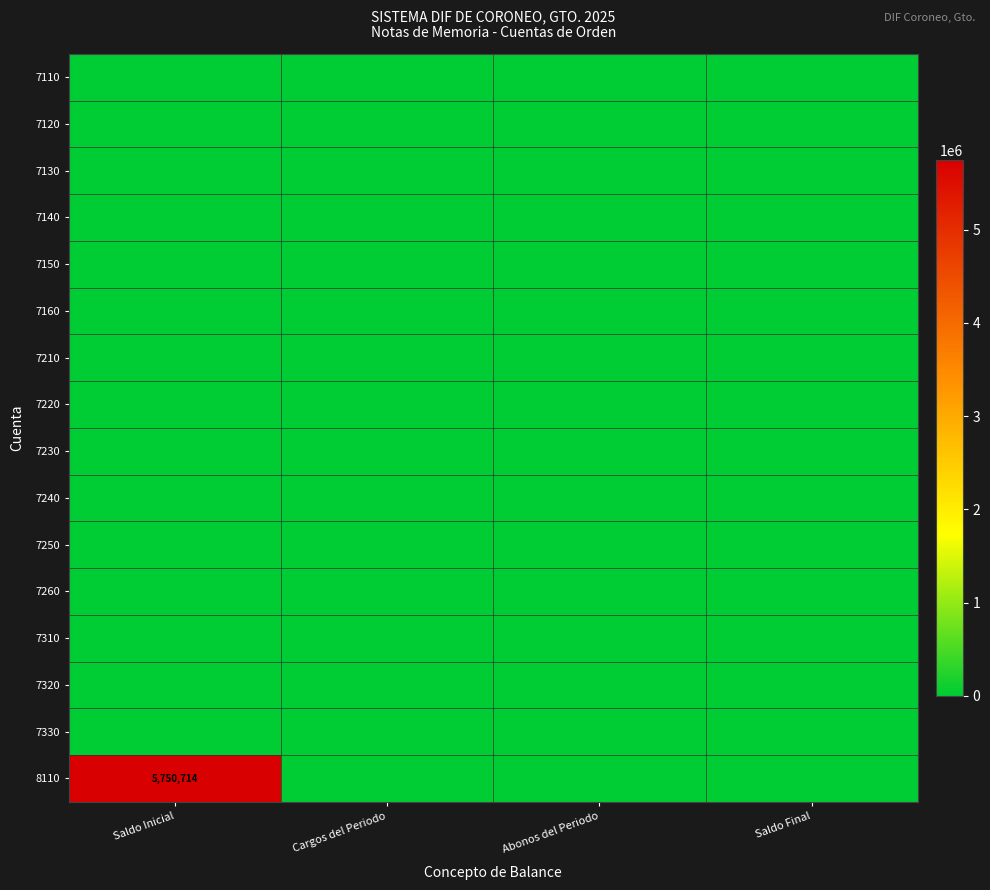

At which category does the chart reach its peak across all series?

Saldo Inicial